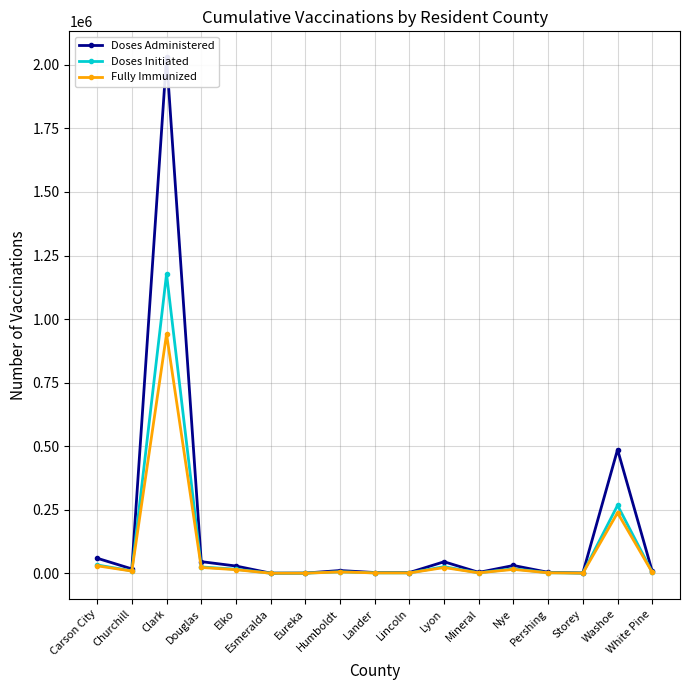

Which series changed the most between Lincoln and Pershing?

Doses Administered